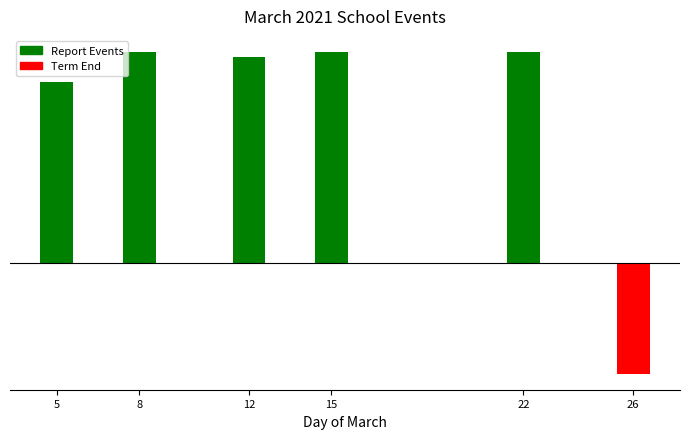

What is the average value?

1.8